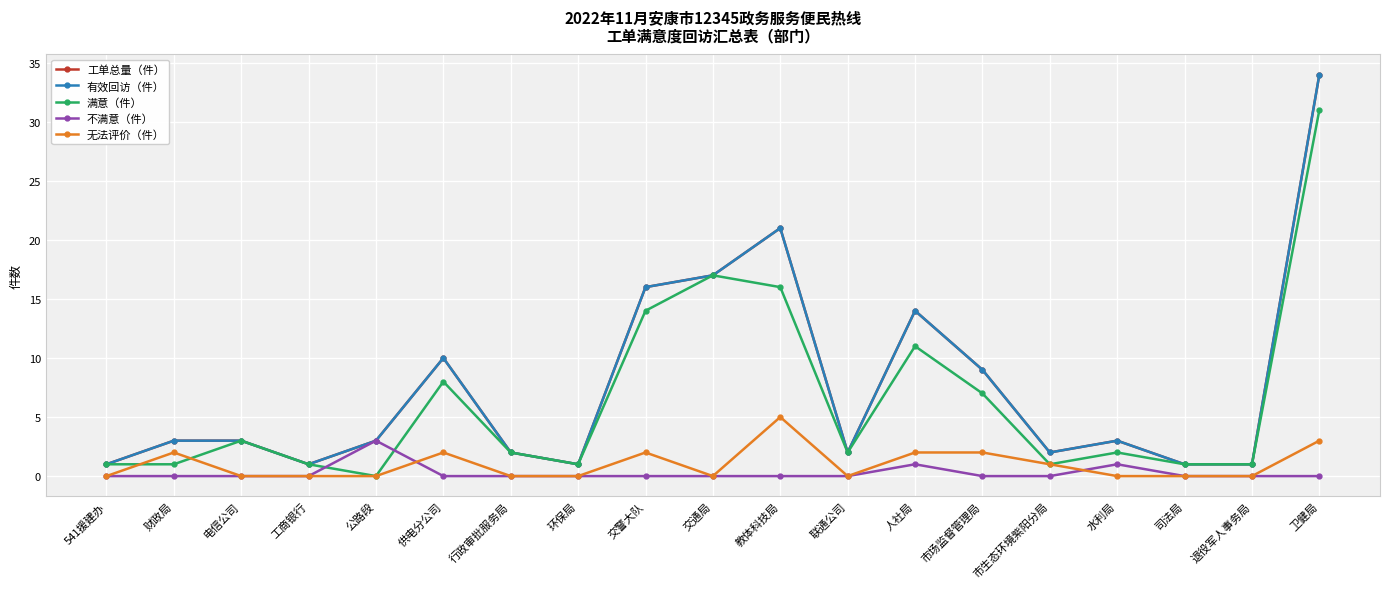

What value does the 无法评价（件） series have at 卫健局?

3